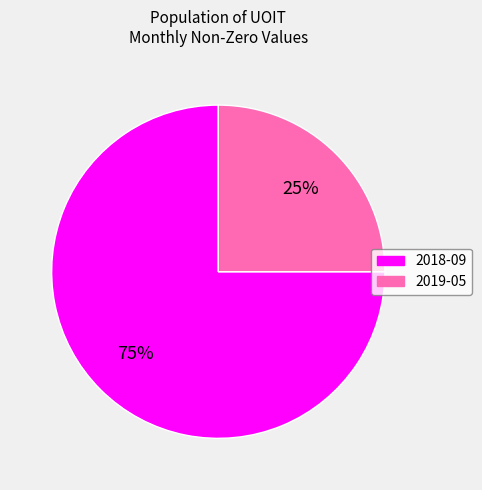

Is the sum of 2018-09 and 2019-05 greater than half?

Yes